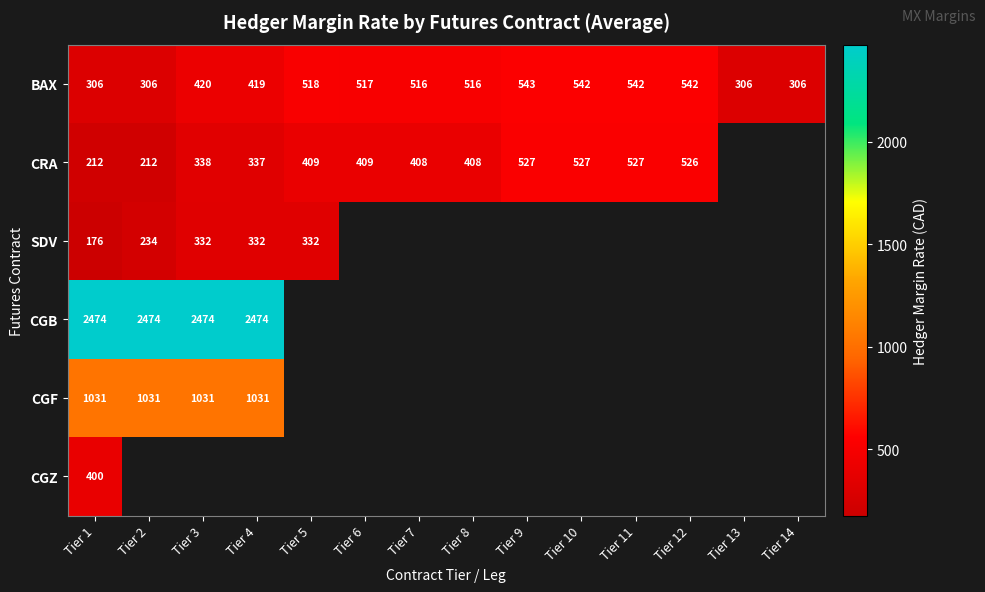

Is it true that CRA equals 409 at Tier 6?

True